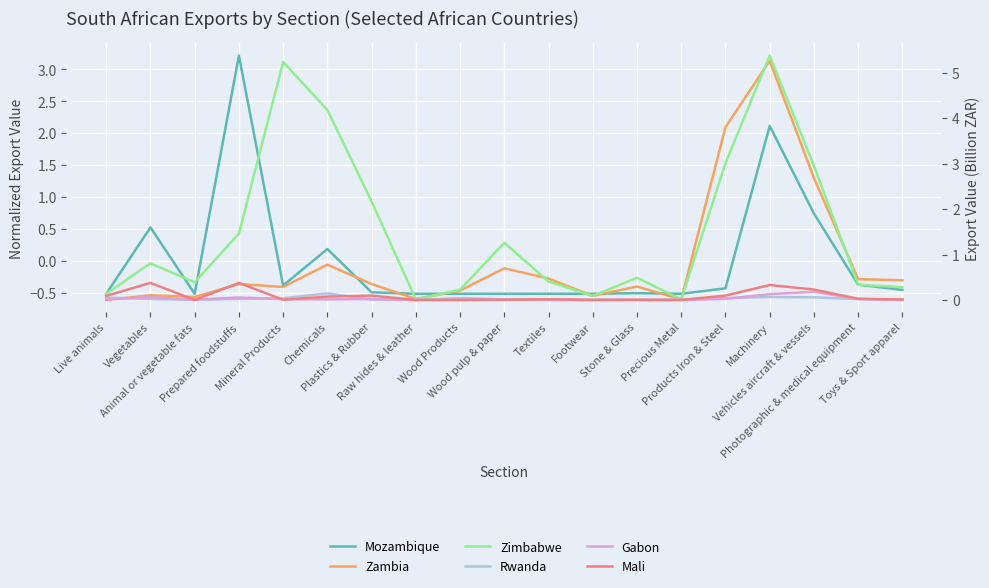

What is the minimum value shown in the chart?

-0.6